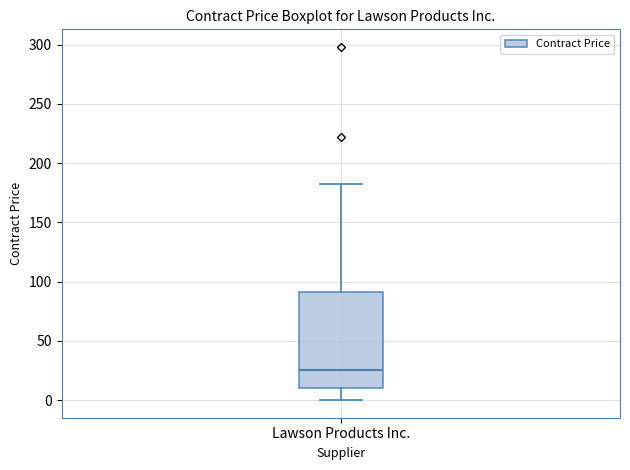

Where is the upper edge of the box for Lawson Products Inc. on the y-axis? The values are not printed on the chart, so give them approximately, as read against the axis.

90